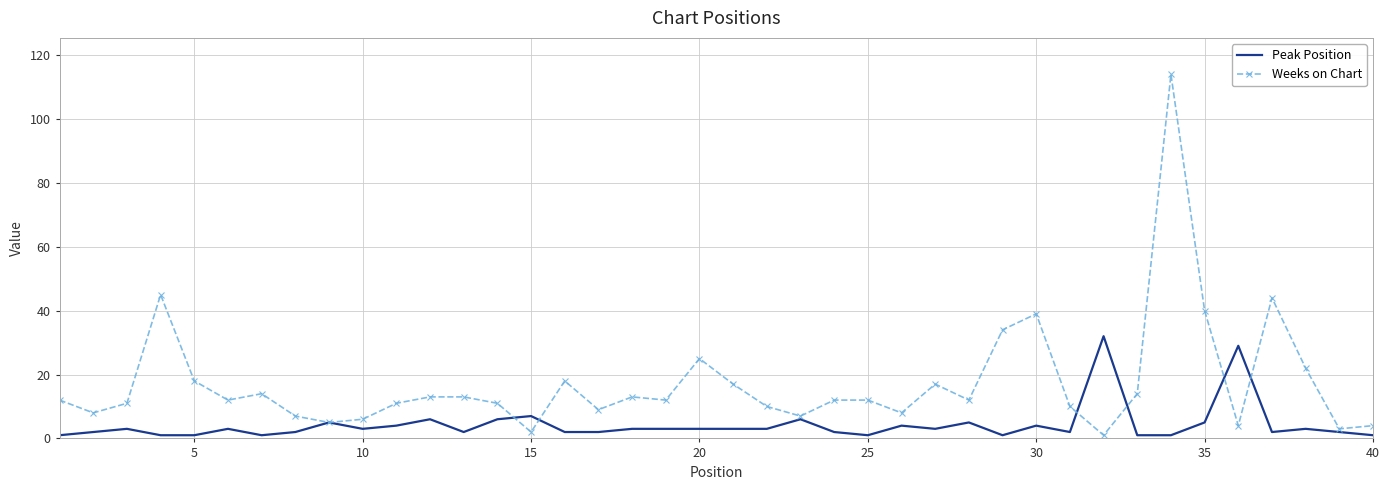

After their last crossing, which series has the higher values: Weeks on Chart or Peak Position?

Weeks on Chart